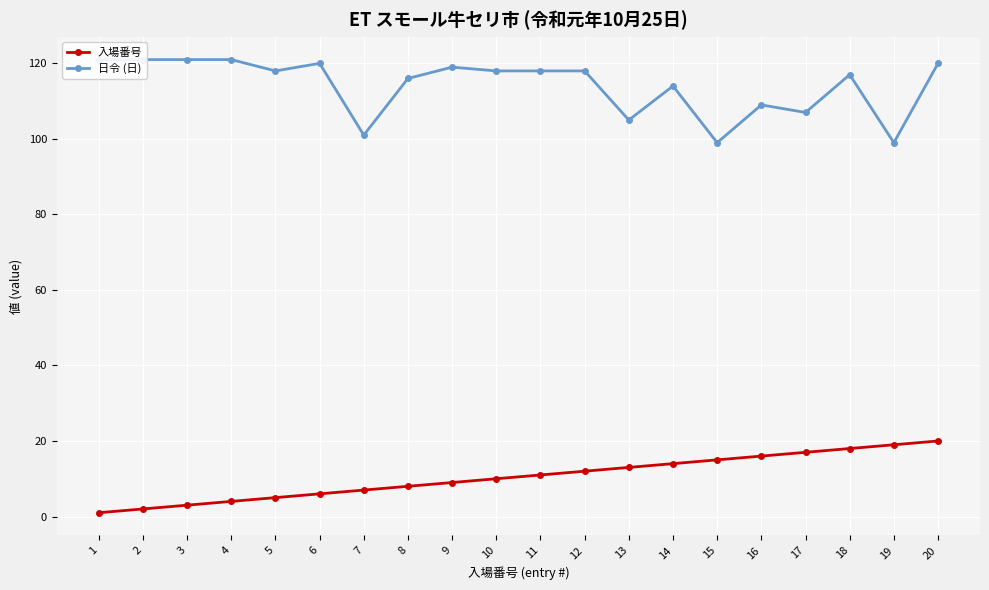

Rank the series by their average value, from lowest to highest.

入場番号, 日令 (日)